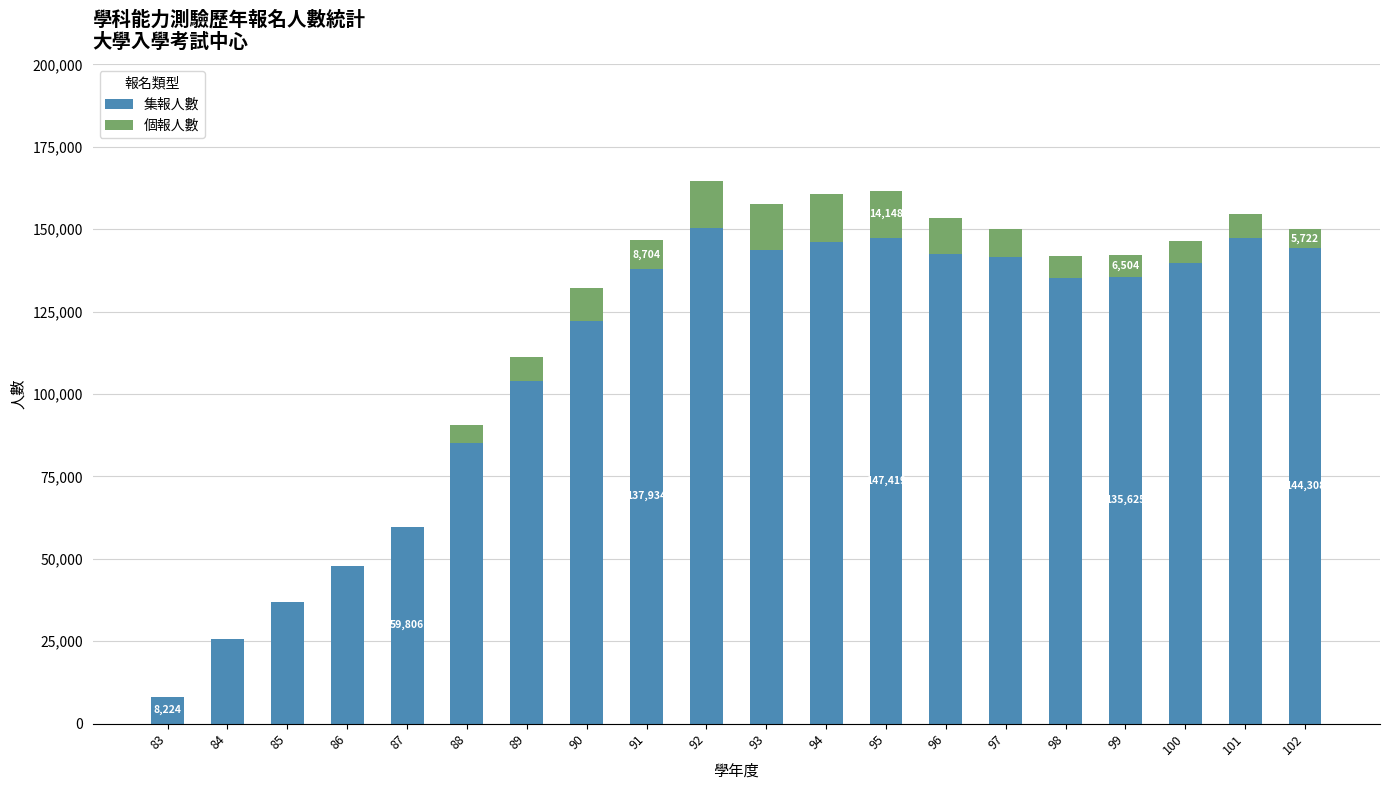

What is the approximate value of 集報人數 at 86, to the nearest 100?

47800